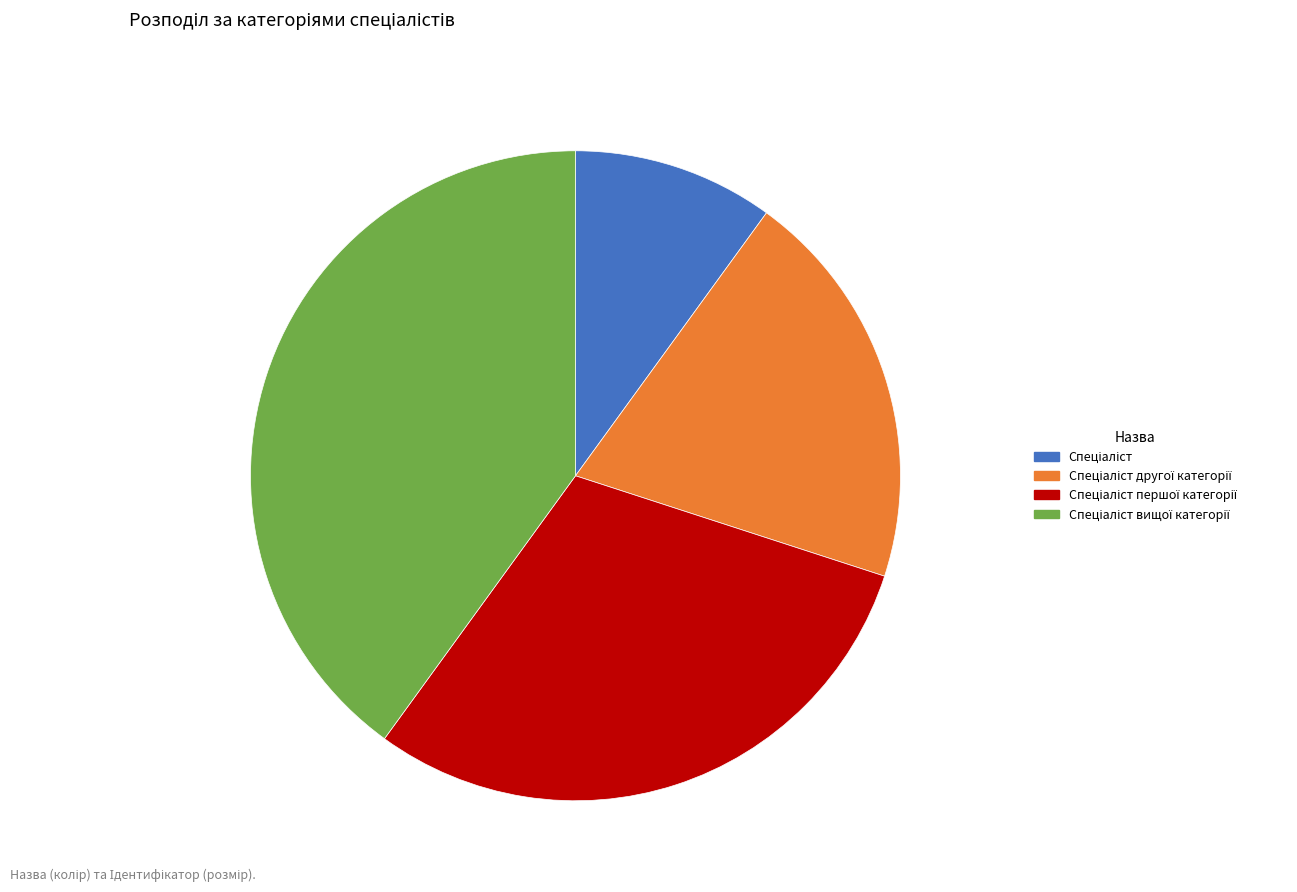

Does any single category account for the majority?

No